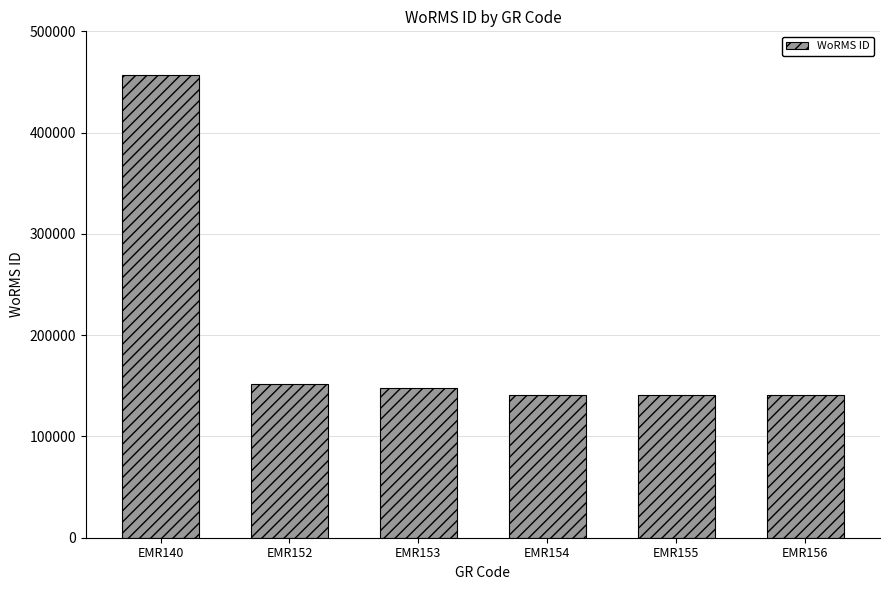

What is the value of the 2nd bar from the left?

151374